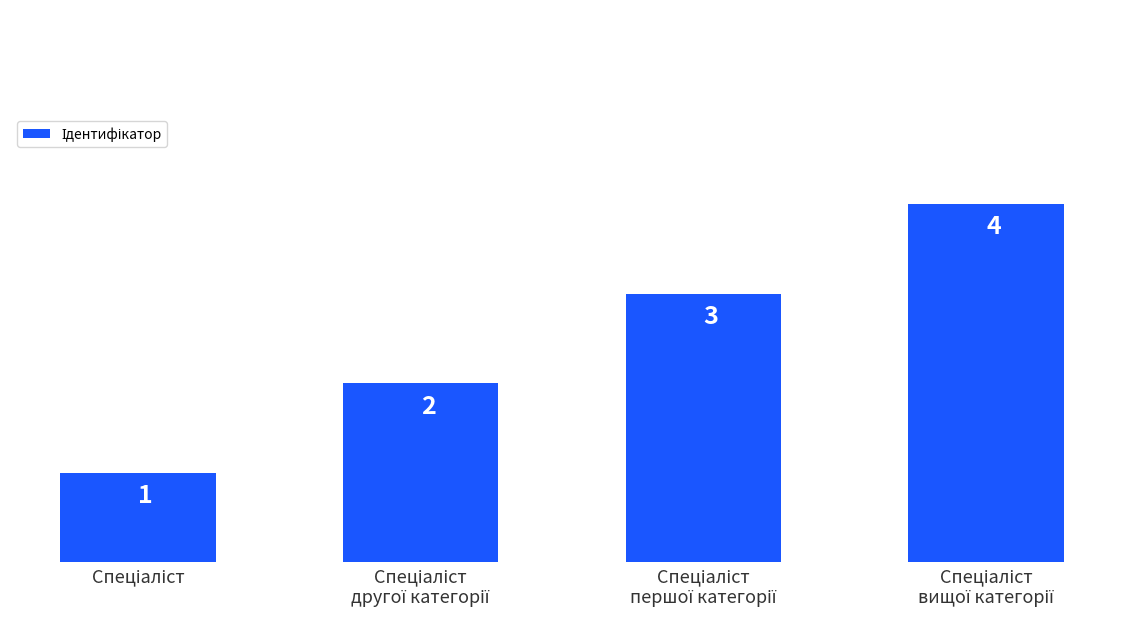

What is the value of the 3rd bar from the left?

3